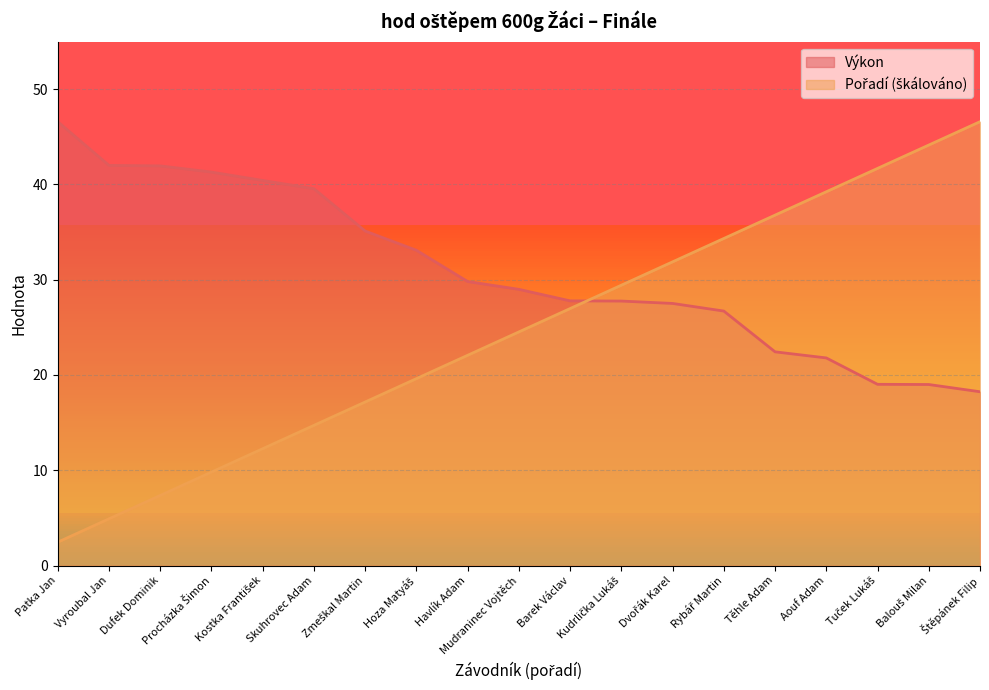

What is the greatest value displayed?

46.6